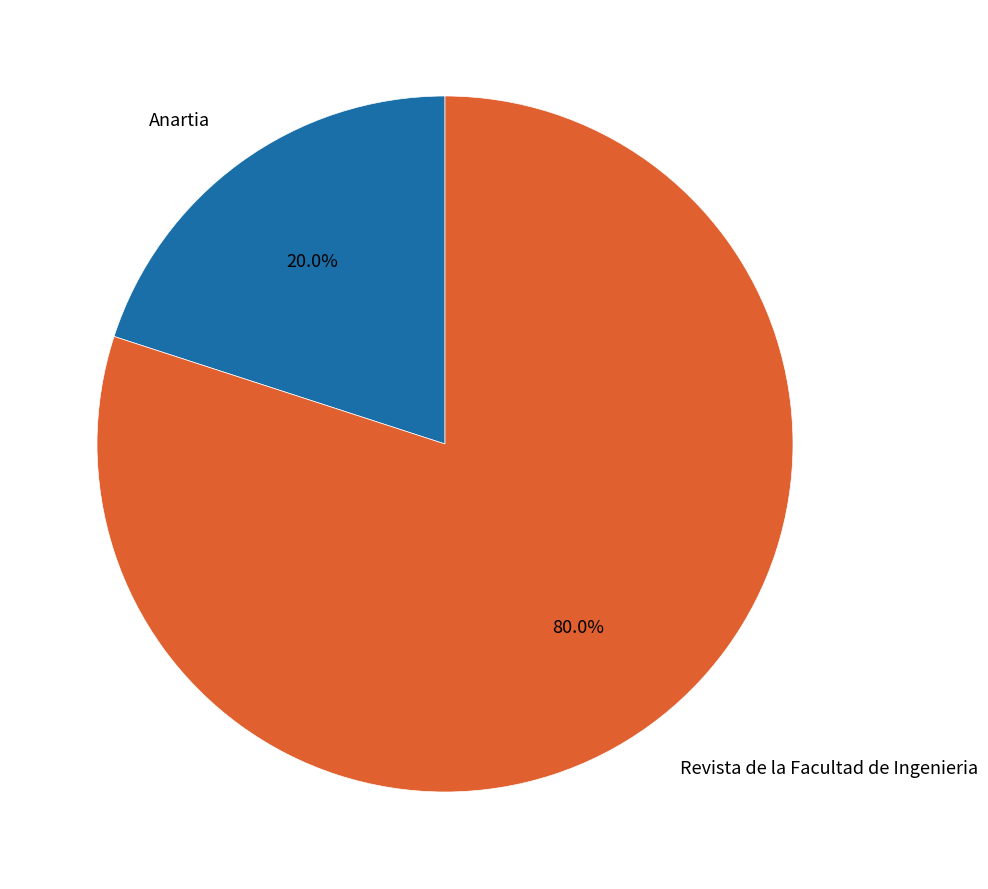

Which slice represents more than half of the pie?

Revista de la Facultad de Ingenieria